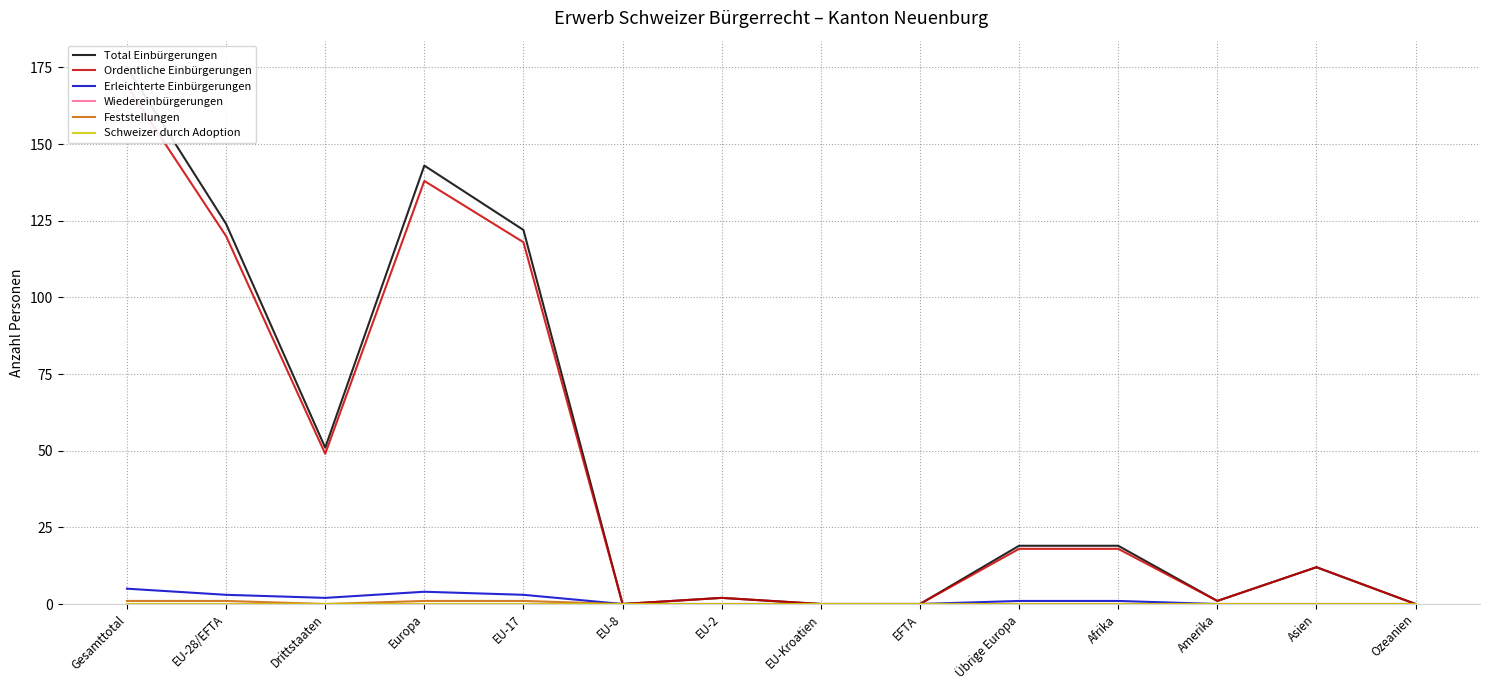

What is the label of the 6th point from the right?

EFTA